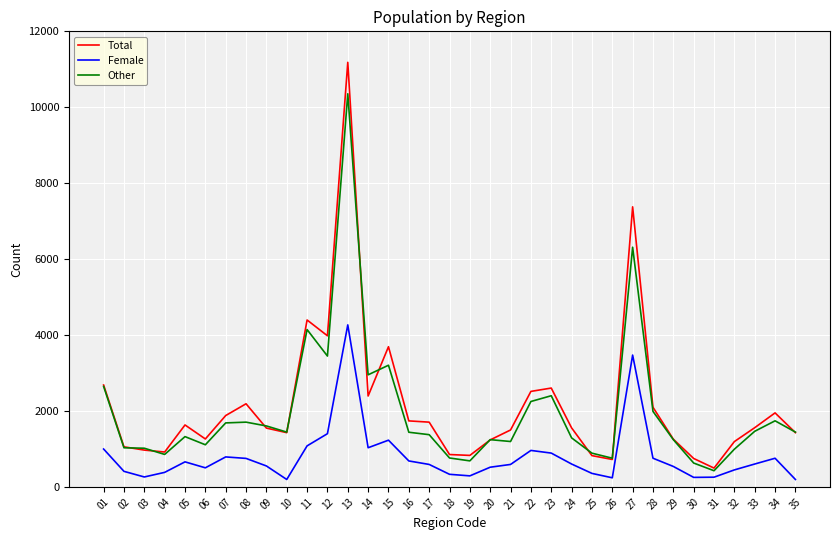

How many lines are shown in the chart?

3